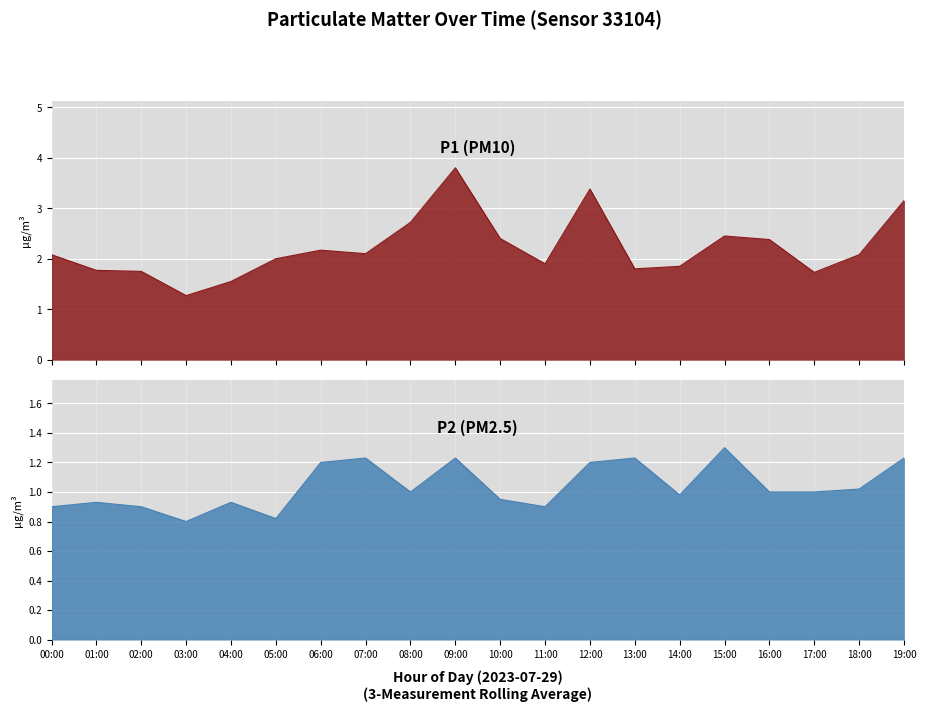

What is the sum of the P2 values at 13:00 and 16:00?

2.2